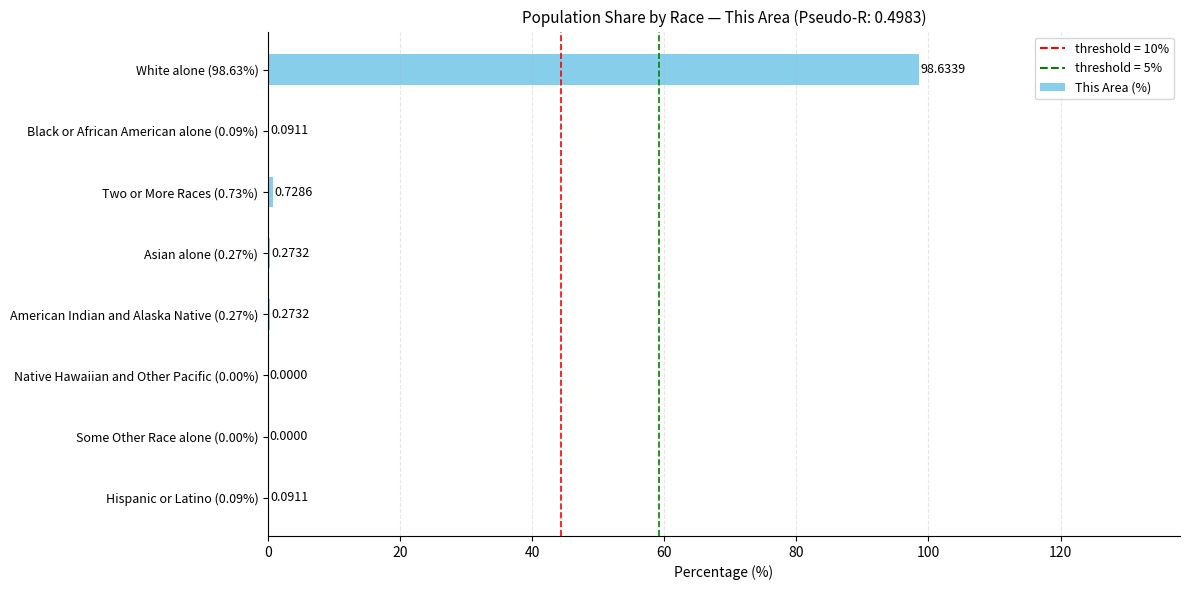

What is the change in value from Two or More Races (0.73%) to Hispanic or Latino (0.09%)?

-0.6